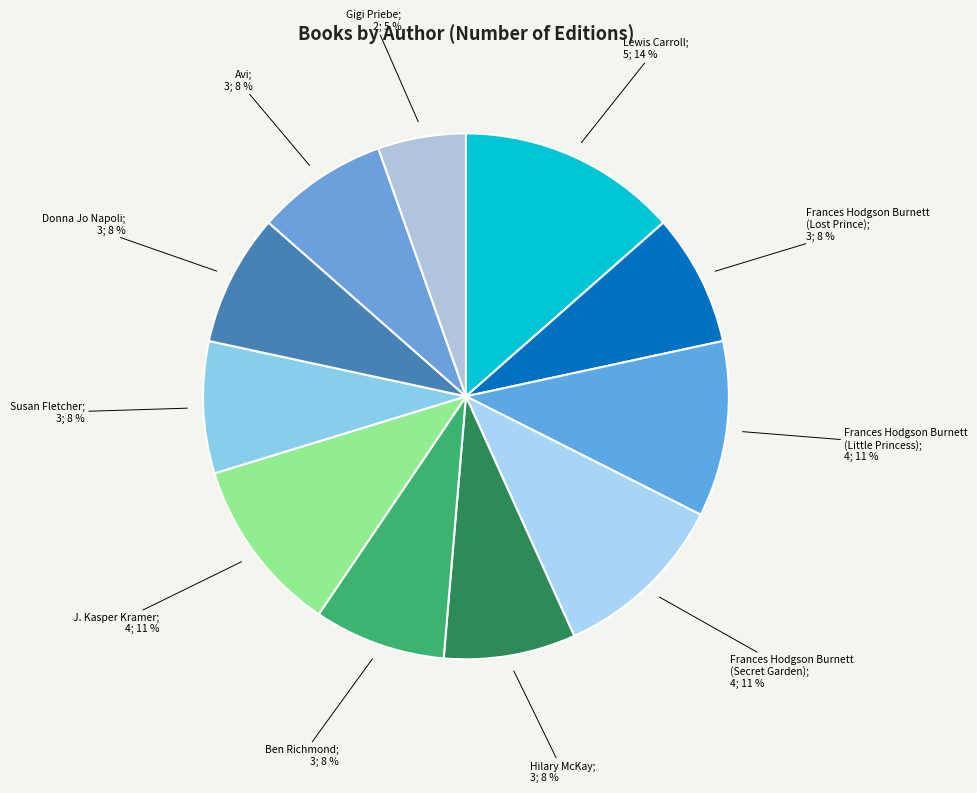

How many slices are in this pie chart?

11